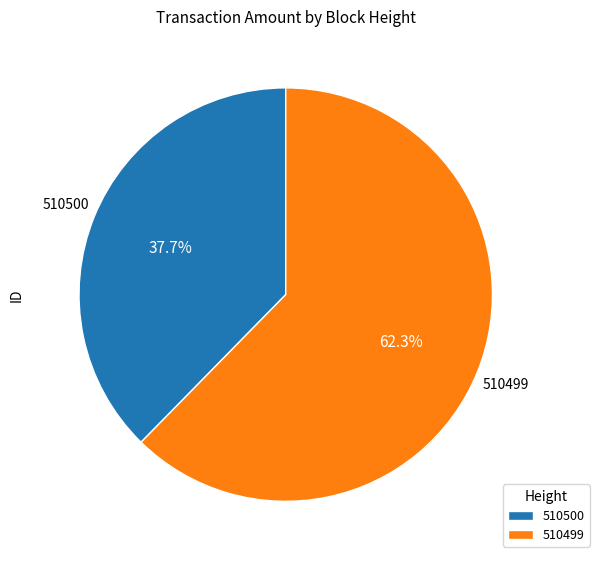

Count the number of slices in the pie.

2